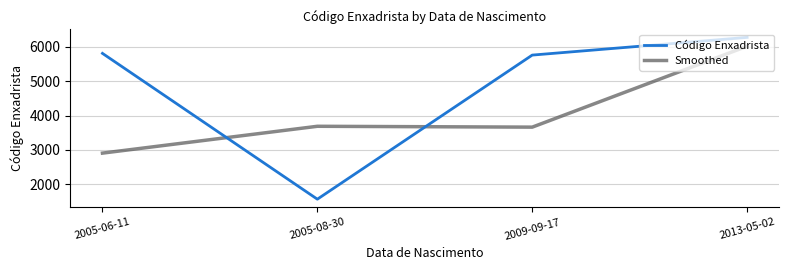

How many values in the Smoothed series are below 3687?

2